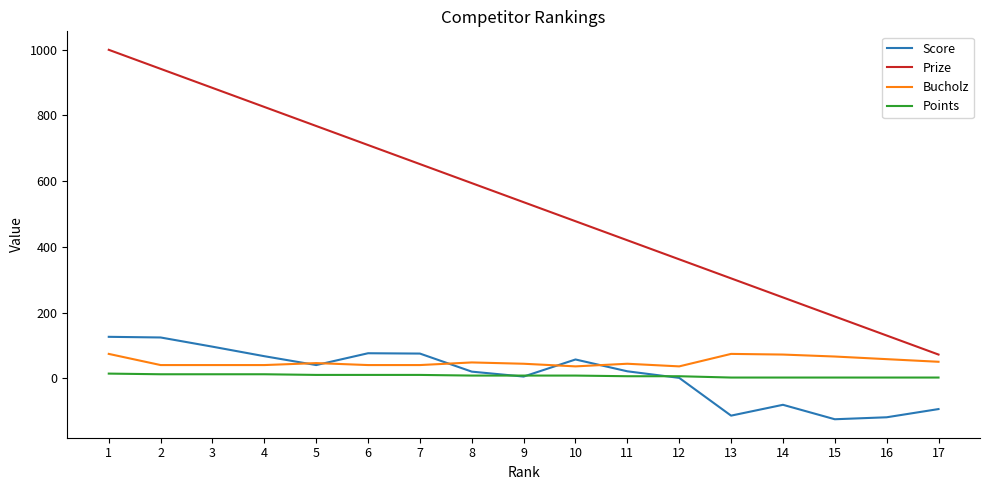

How many Points values are between 2 and 10?

13